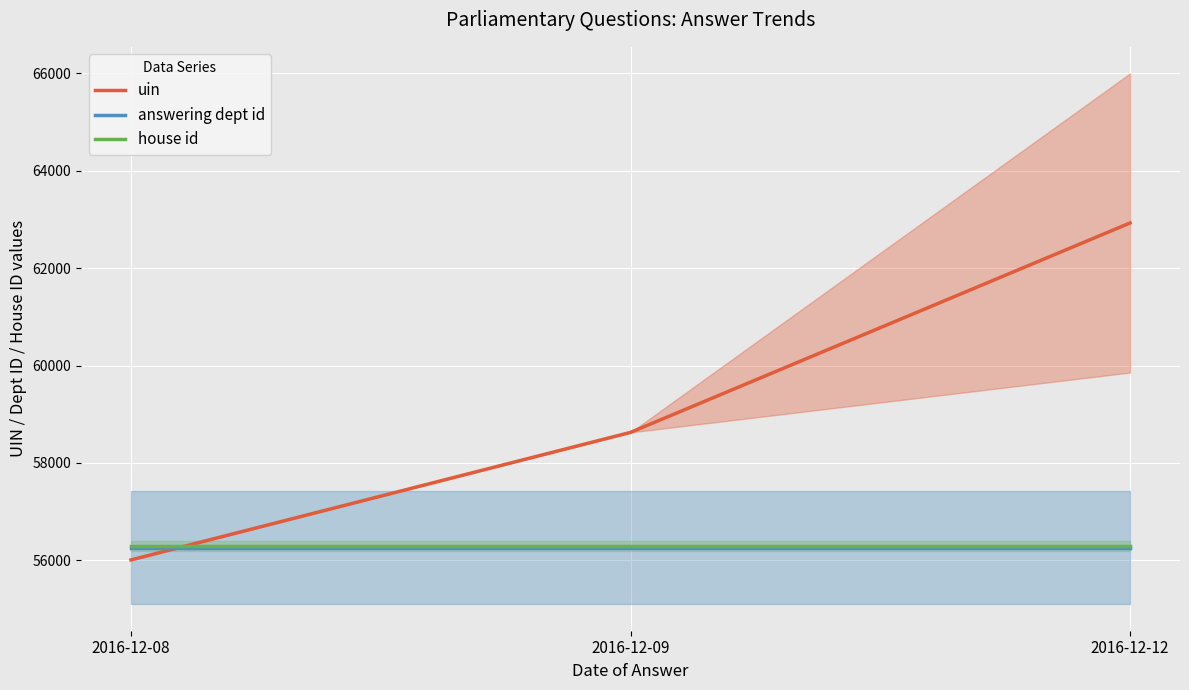

Rank the series at 2016-12-12 from highest to lowest value.

uin, house id, answering dept id